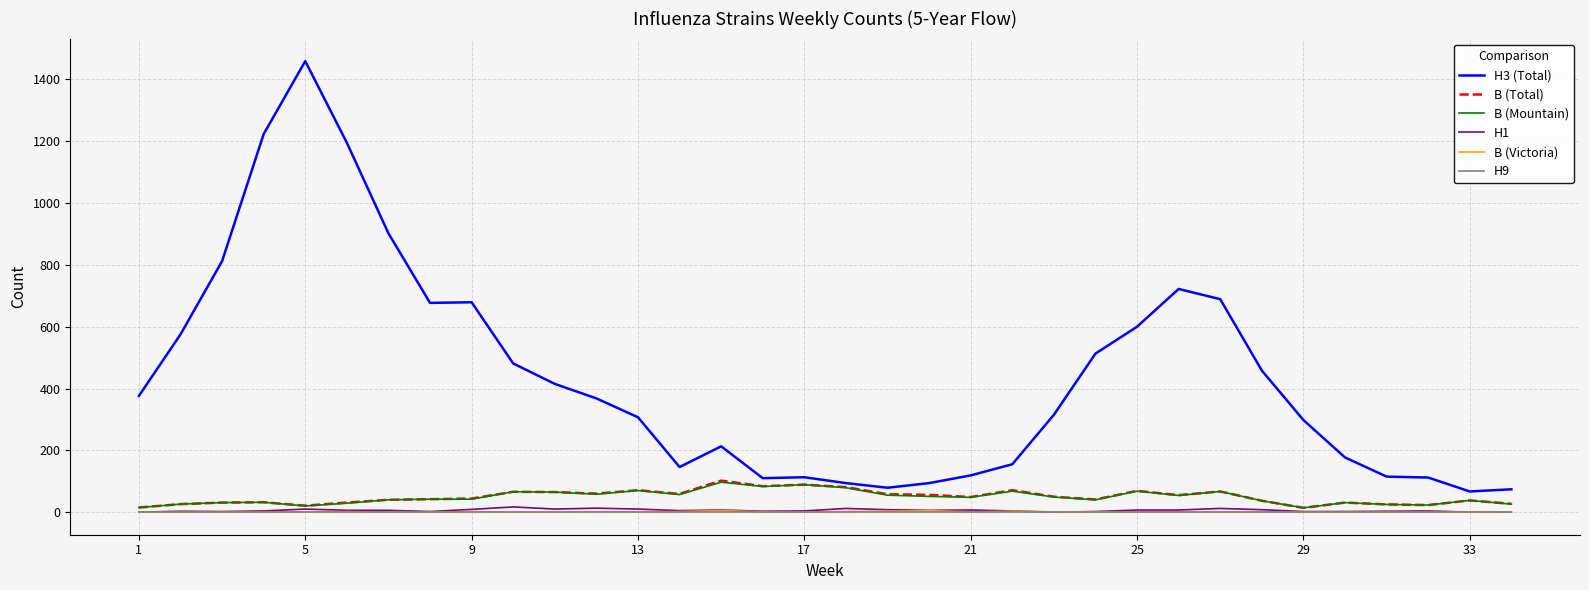

What is the greatest value displayed?

1459